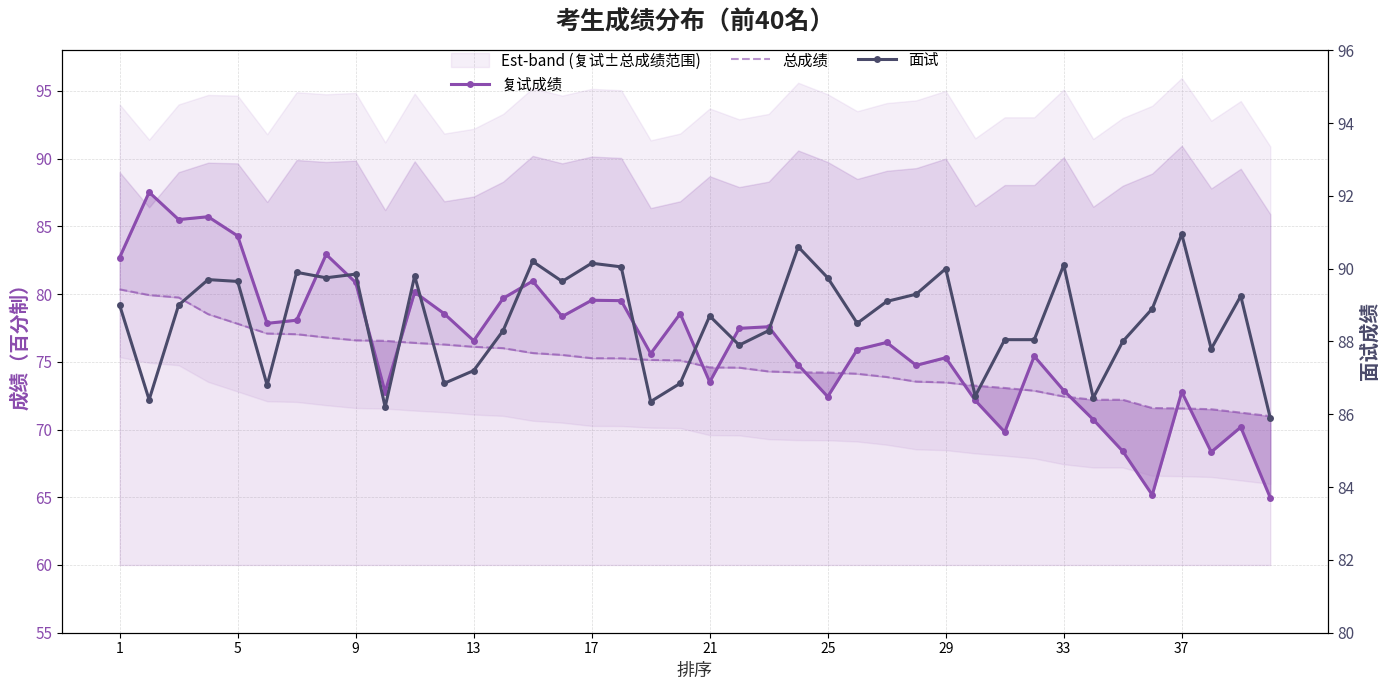

What is the minimum value shown in the chart?

65.0